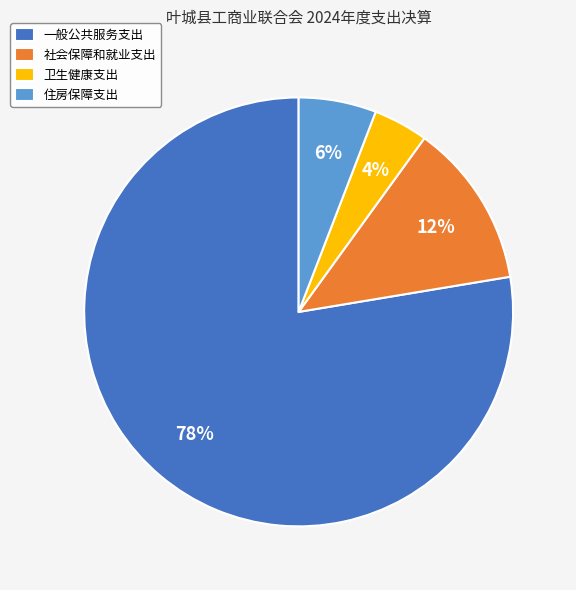

Which category has the smallest portion of the pie?

卫生健康支出